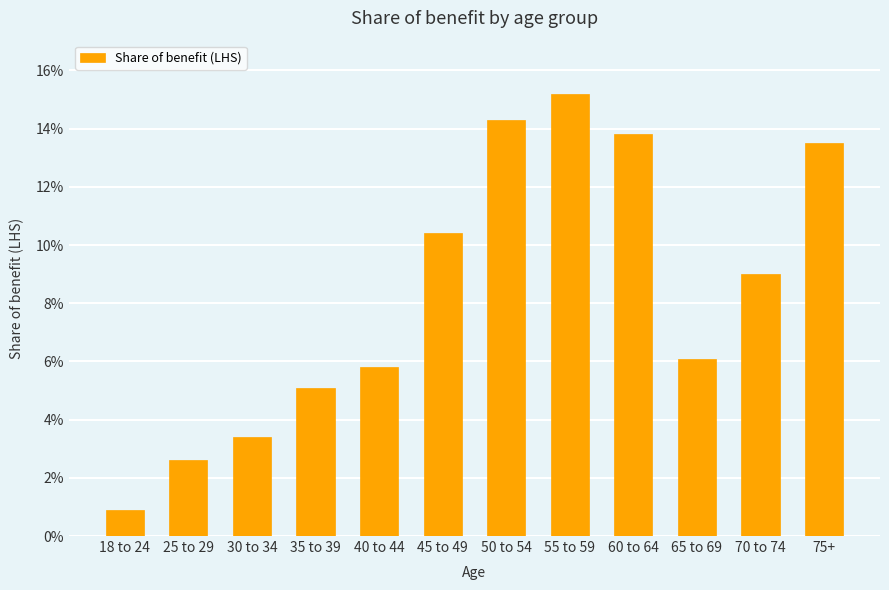

Reading right to left, transcribe all the data shown in this chart.

0.1	0.1	0.1	0.1	0.2	0.1	0.1	0.1	0.1	0.0	0.0	0.0